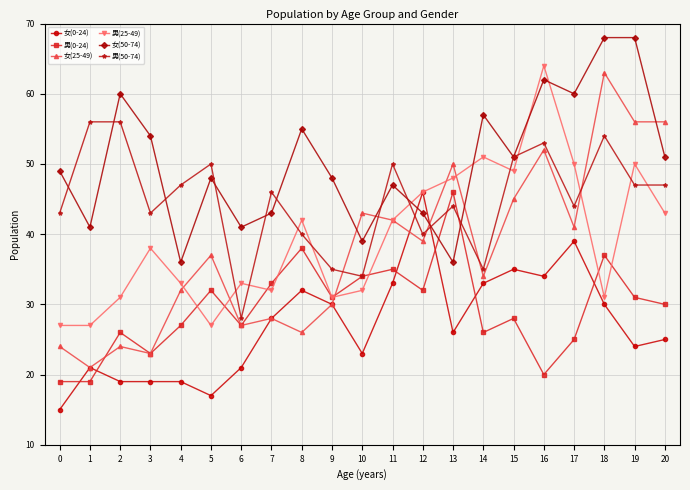

Reading left to right, transcribe all the data shown in this chart.

女(0-24): 15	21	19	19	19	17	21	28	32	30	23	33	46	26	33	35	34	39	30	24	25
男(0-24): 19	19	26	23	27	32	27	33	38	31	34	35	32	46	26	28	20	25	37	31	30
女(25-49): 24	21	24	23	32	37	27	28	26	30	43	42	39	50	34	45	52	41	63	56	56
男(25-49): 27	27	31	38	33	27	33	32	42	31	32	42	46	48	51	49	64	50	31	50	43
女(50-74): 49	41	60	54	36	48	41	43	55	48	39	47	43	36	57	51	62	60	68	68	51
男(50-74): 43	56	56	43	47	50	28	46	40	35	34	50	40	44	35	51	53	44	54	47	47